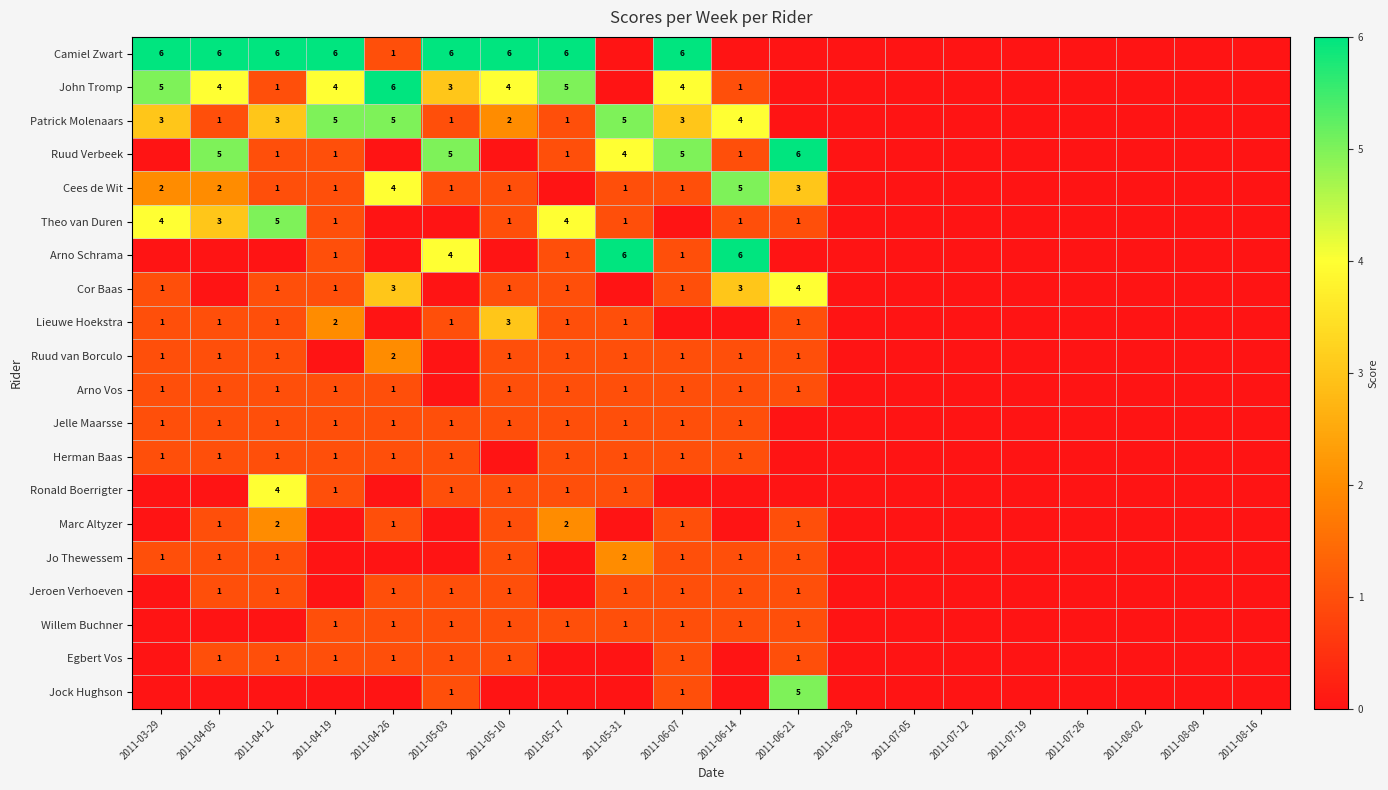

The Ronald Boerrigter series shows 1 at 2011-05-10. True or false?

True